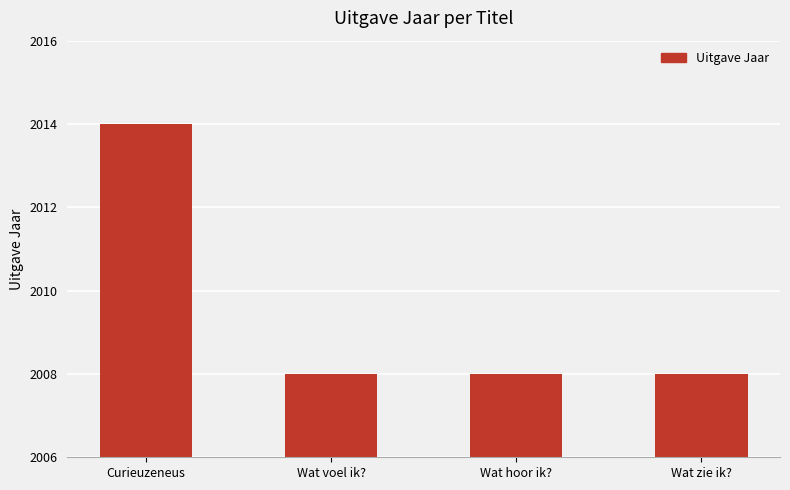

At which category does the chart reach its peak across all series?

Curieuzeneus